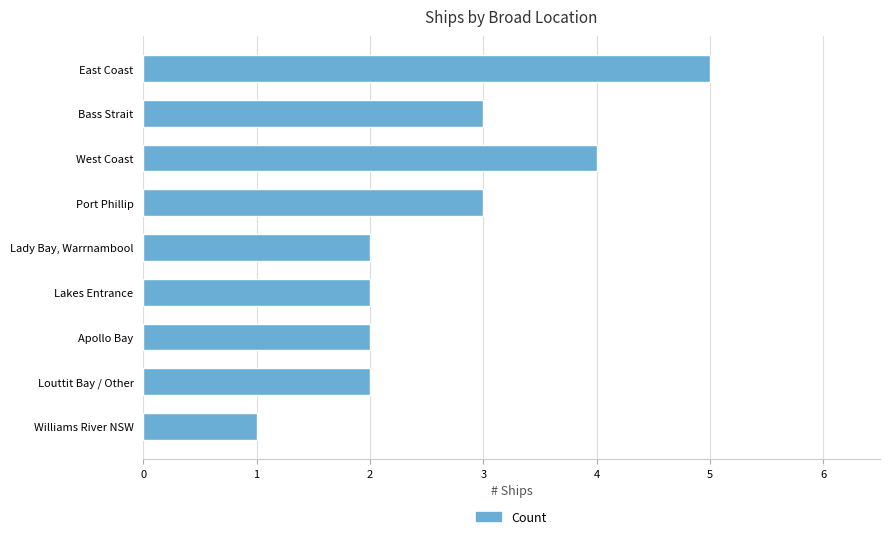

What is the sum of the values at Apollo Bay and Lakes Entrance?

4